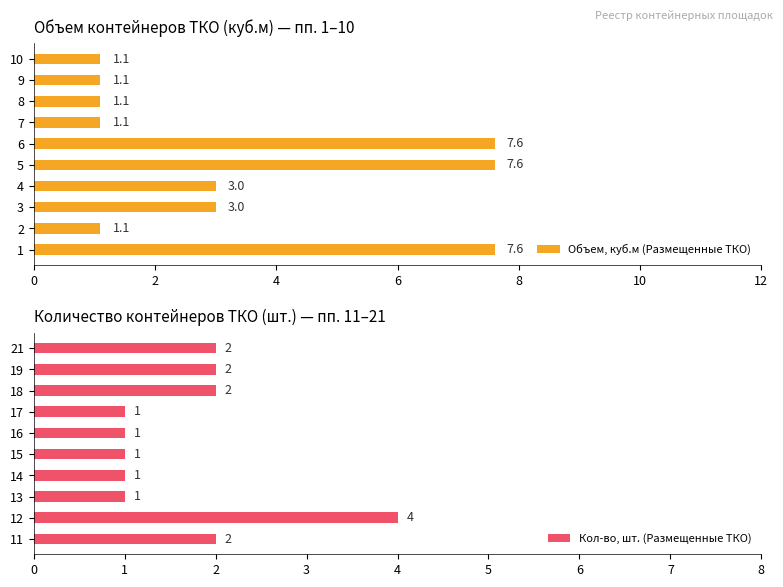

The value of Объем, куб.м (Размещенные ТКО) at 8 is 1.9. True or false?

False